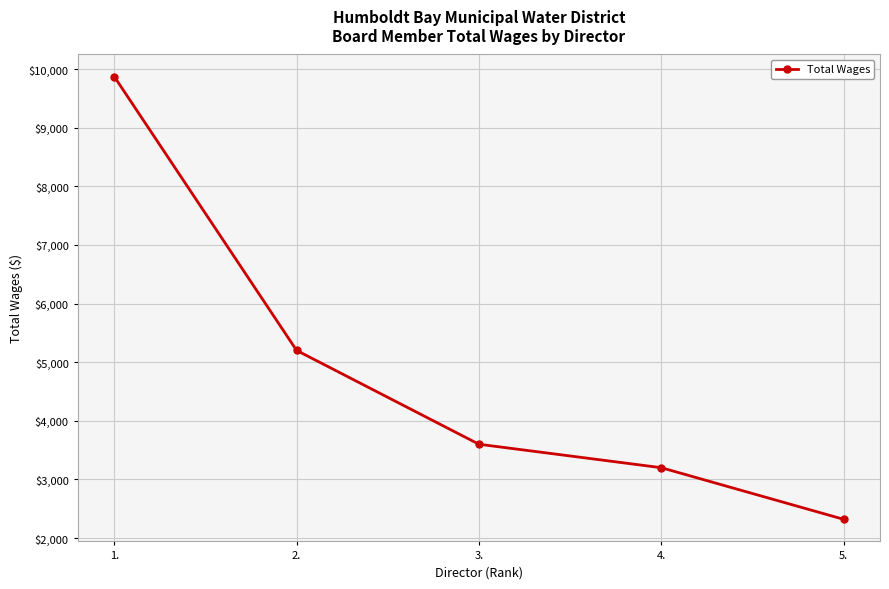

What is the greatest value displayed?

9870